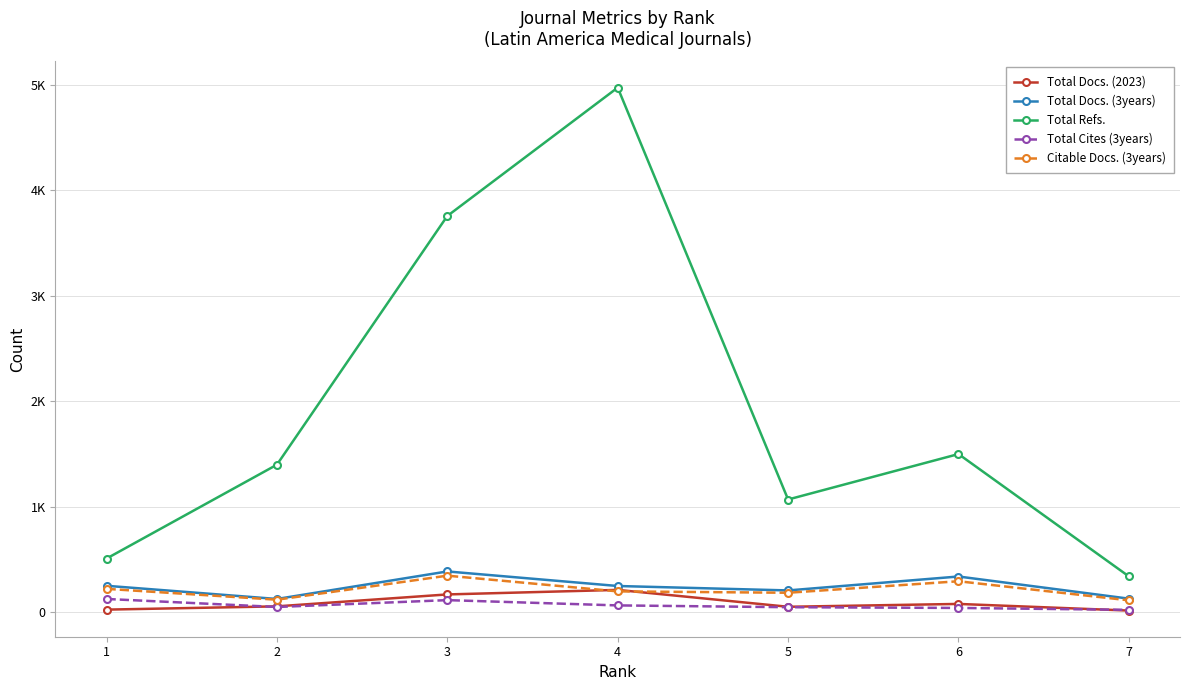

What is the value of the Total Docs. (3years) point at the 6th from the left?

338